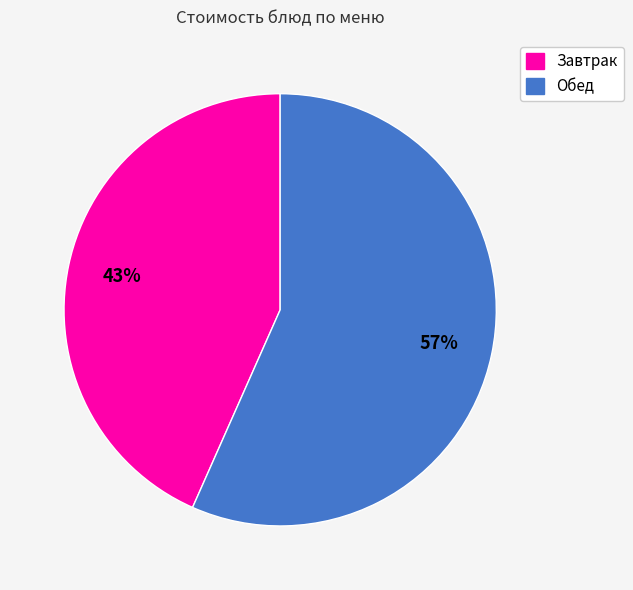

Count the number of slices in the pie.

2